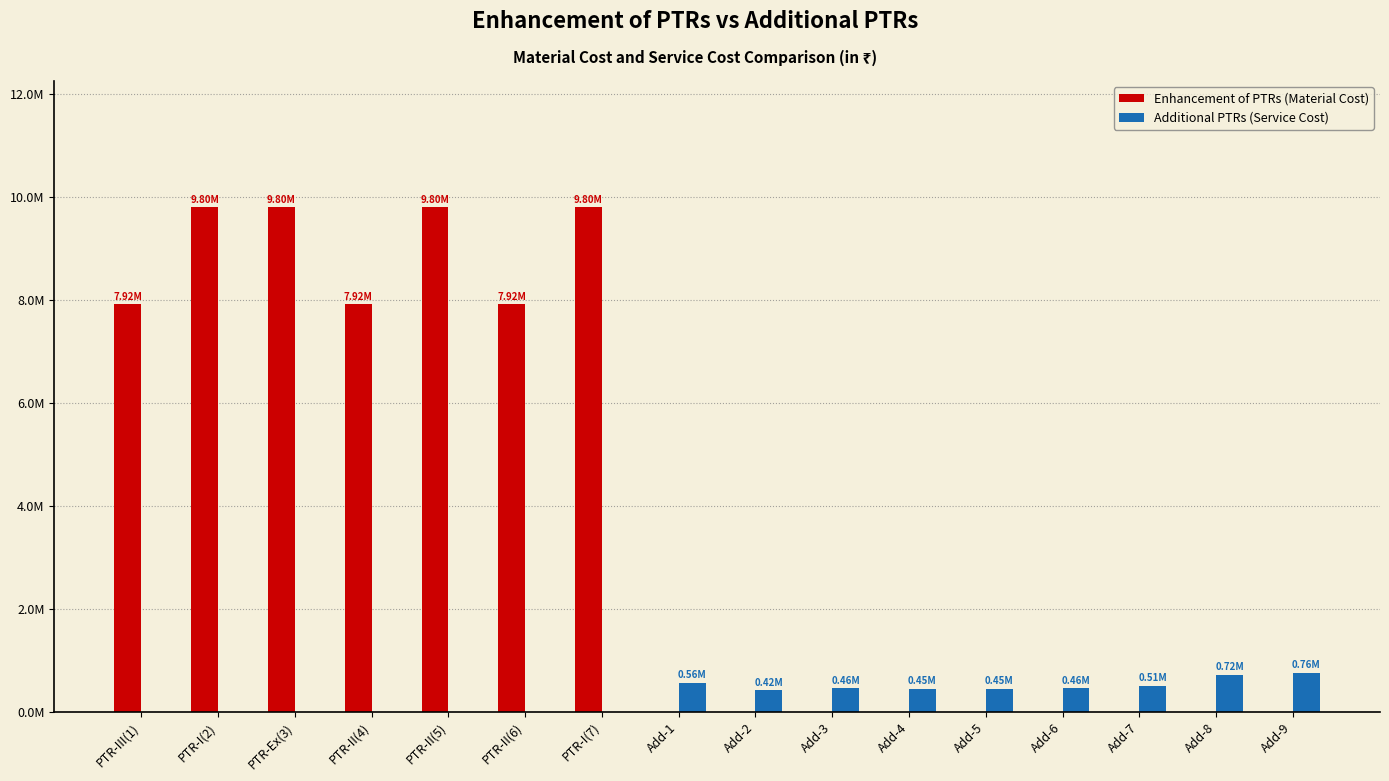

What is the label of the 8th bar from the right?

Add-2